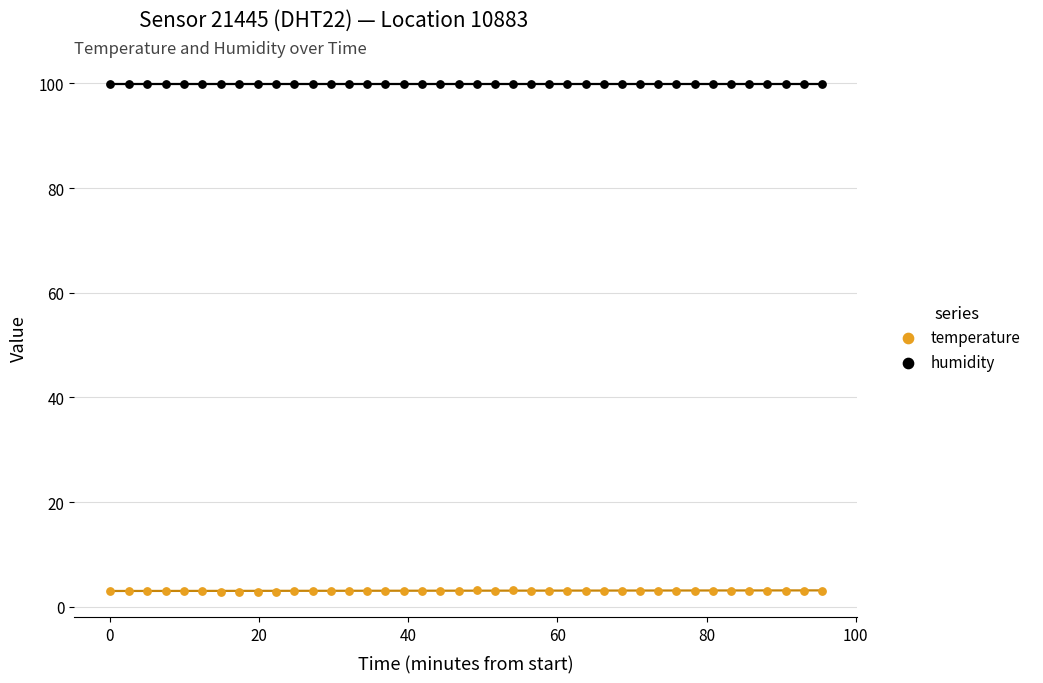

Which series contains the lowest Y value?

temperature